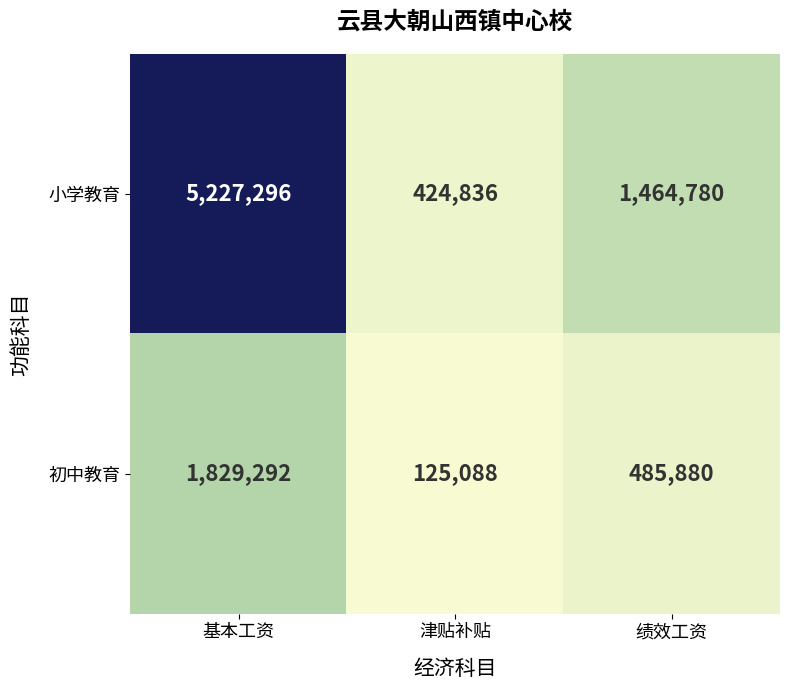

The 小学教育 series shows 1464780 at 绩效工资. True or false?

True